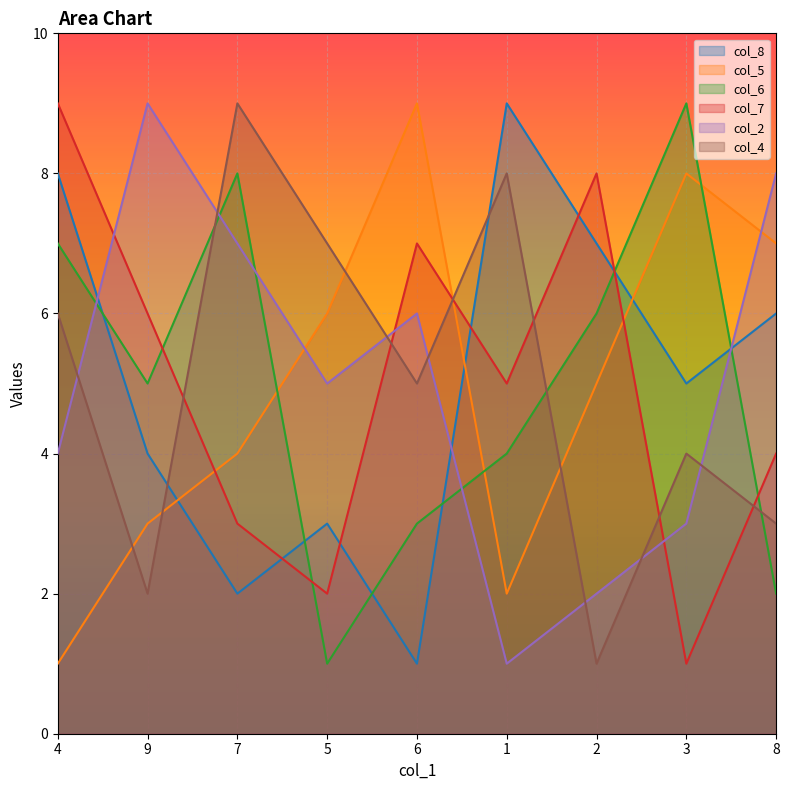

What is the difference between the second highest and minimum values in the col_7 series?

7